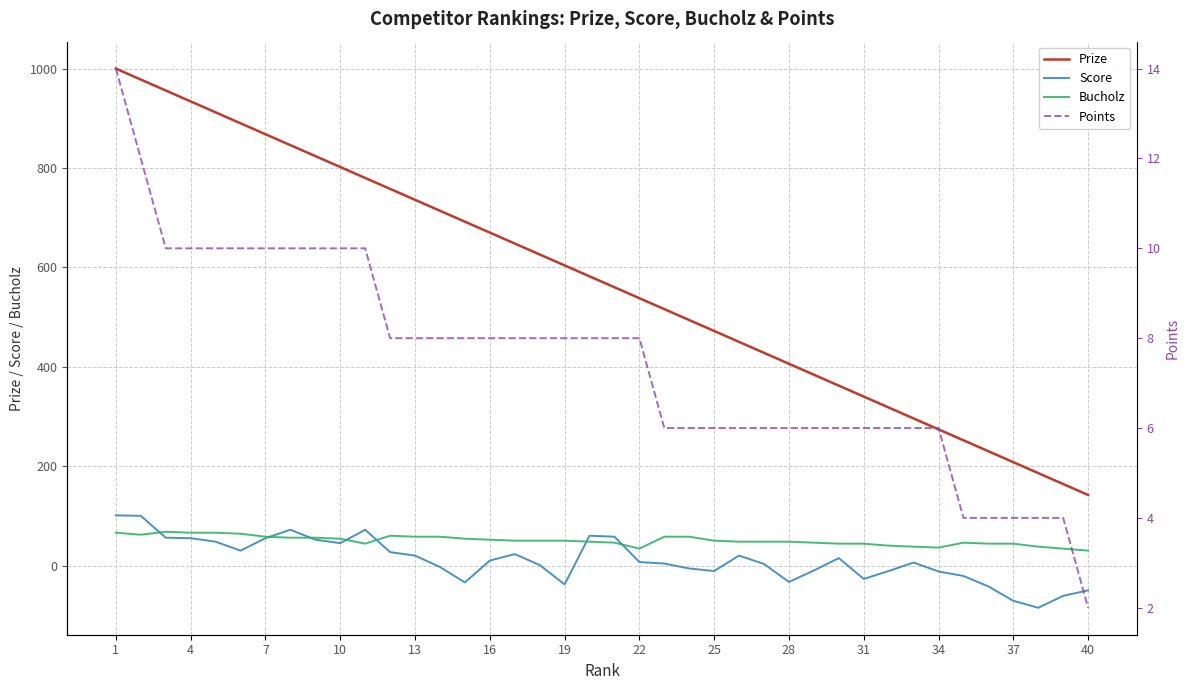

True or false: Score and Prize intersect in this chart.

False